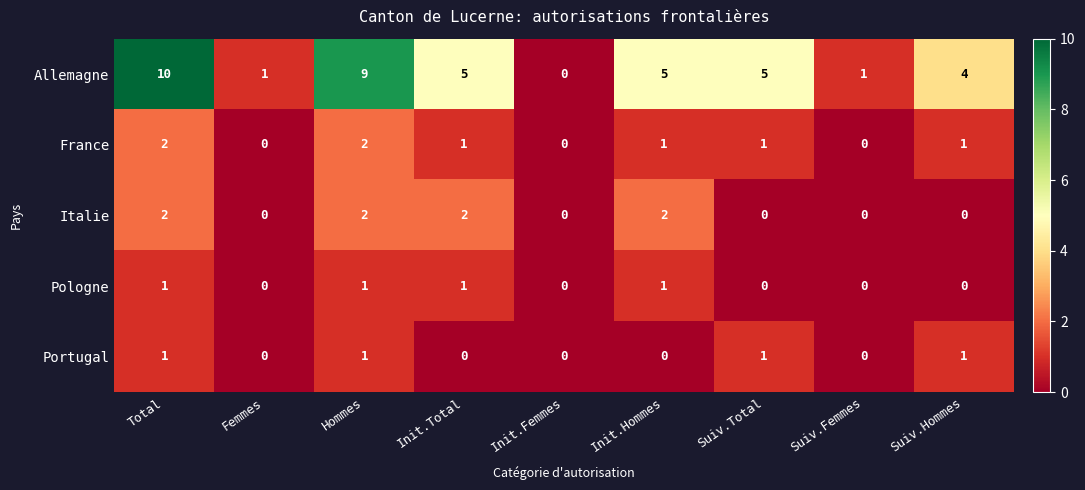

What is the sum of all Italie values?

8